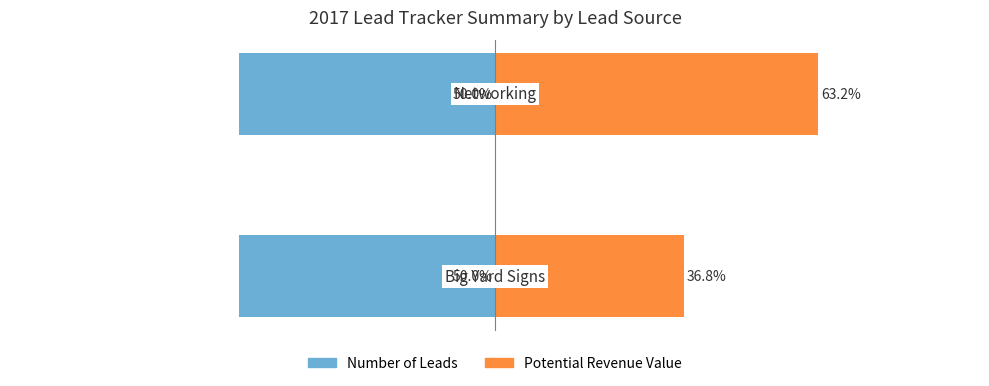

How many bars are there in each group?

2